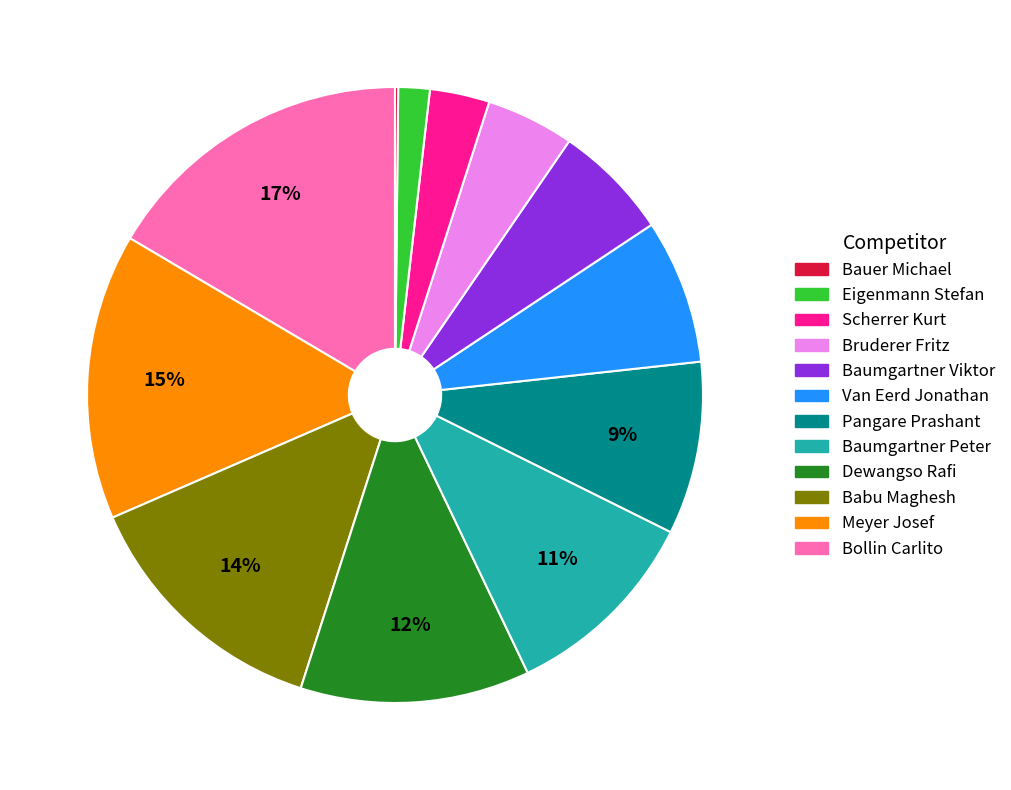

Does any single category account for the majority?

No